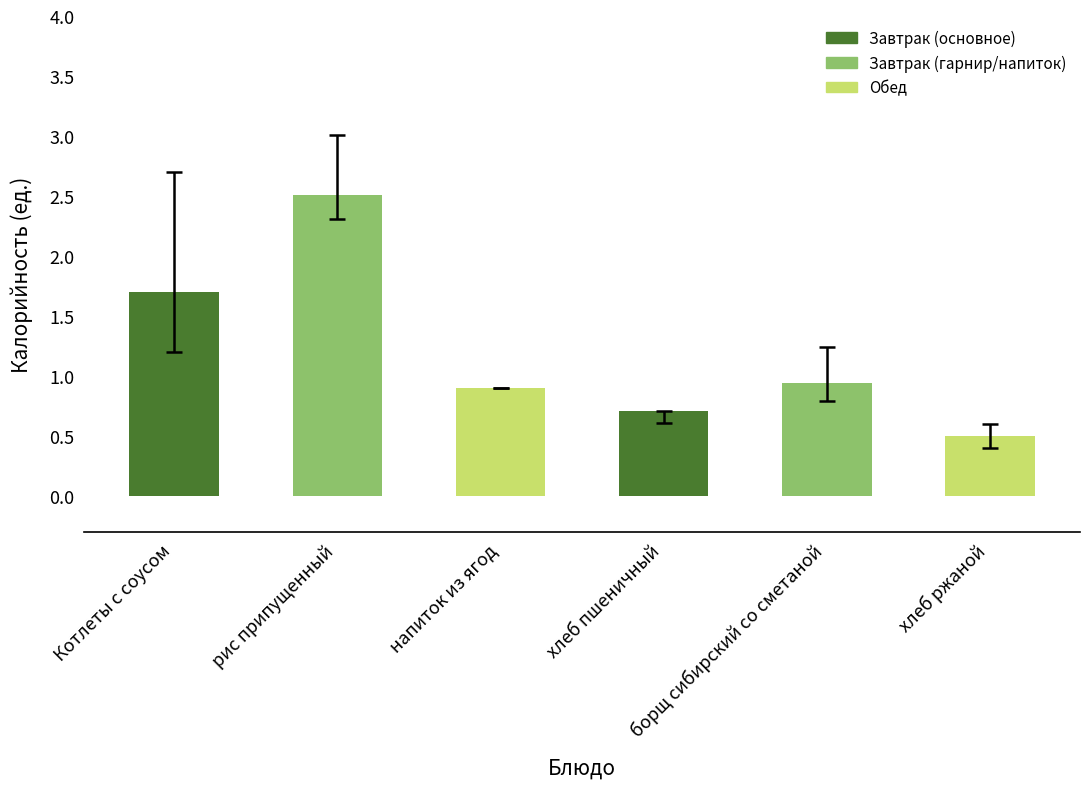

What is the smallest value displayed?

0.5